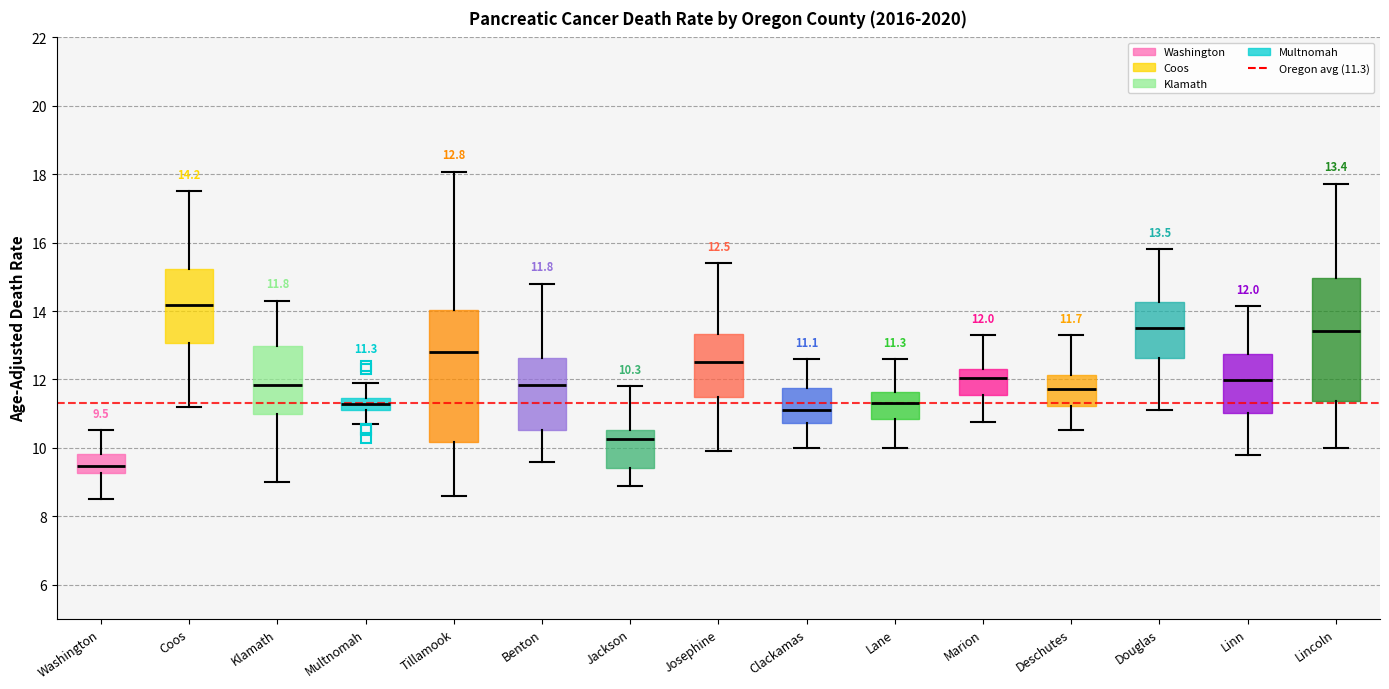

Which box's median line is the lowest?

Washington